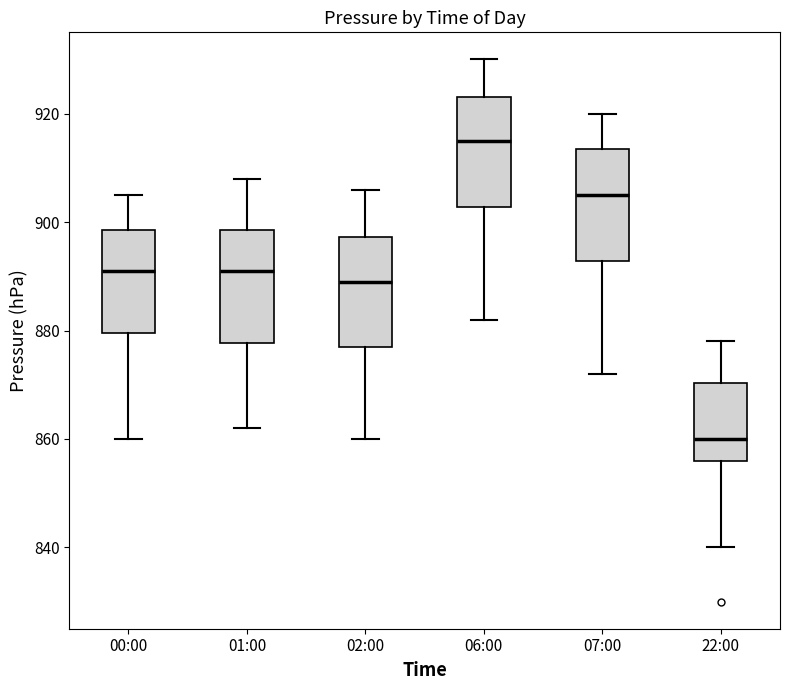

Reading left to right, read every box against the y-axis: the position of its median line, the range the box covers, and the ends of its whiskers. The values are not printed on the chart, so give them approximately, as read against the axis.

00:00: median 892, box 880 to 898, whiskers 860 to 906
01:00: median 892, box 878 to 898, whiskers 862 to 908
02:00: median 890, box 878 to 898, whiskers 860 to 906
06:00: median 916, box 902 to 924, whiskers 882 to 930
07:00: median 906, box 892 to 914, whiskers 872 to 920
22:00: median 860, box 856 to 870, whiskers 840 to 878